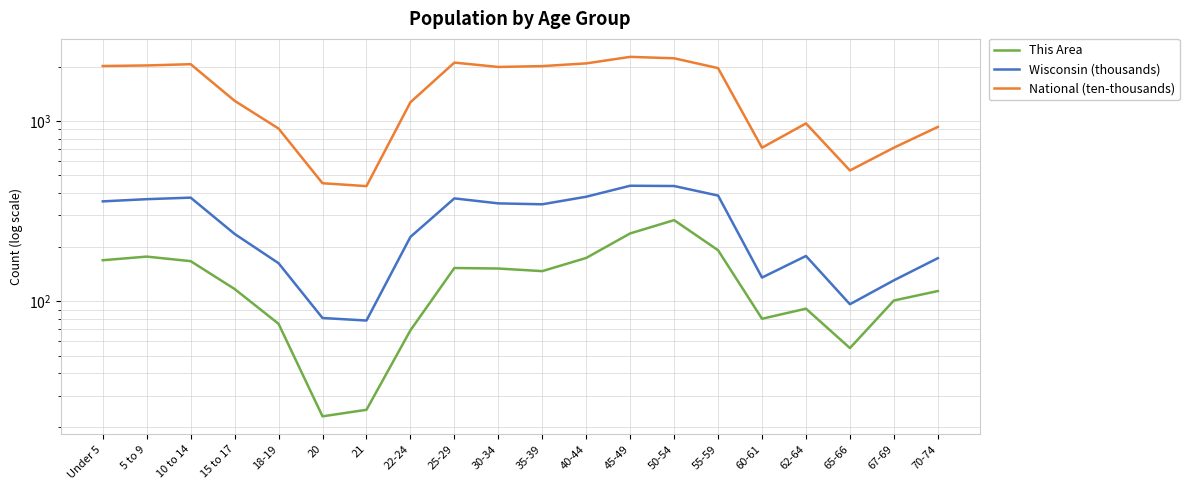

What are all the series names shown in the legend?

This Area, Wisconsin (thousands), National (ten-thousands)